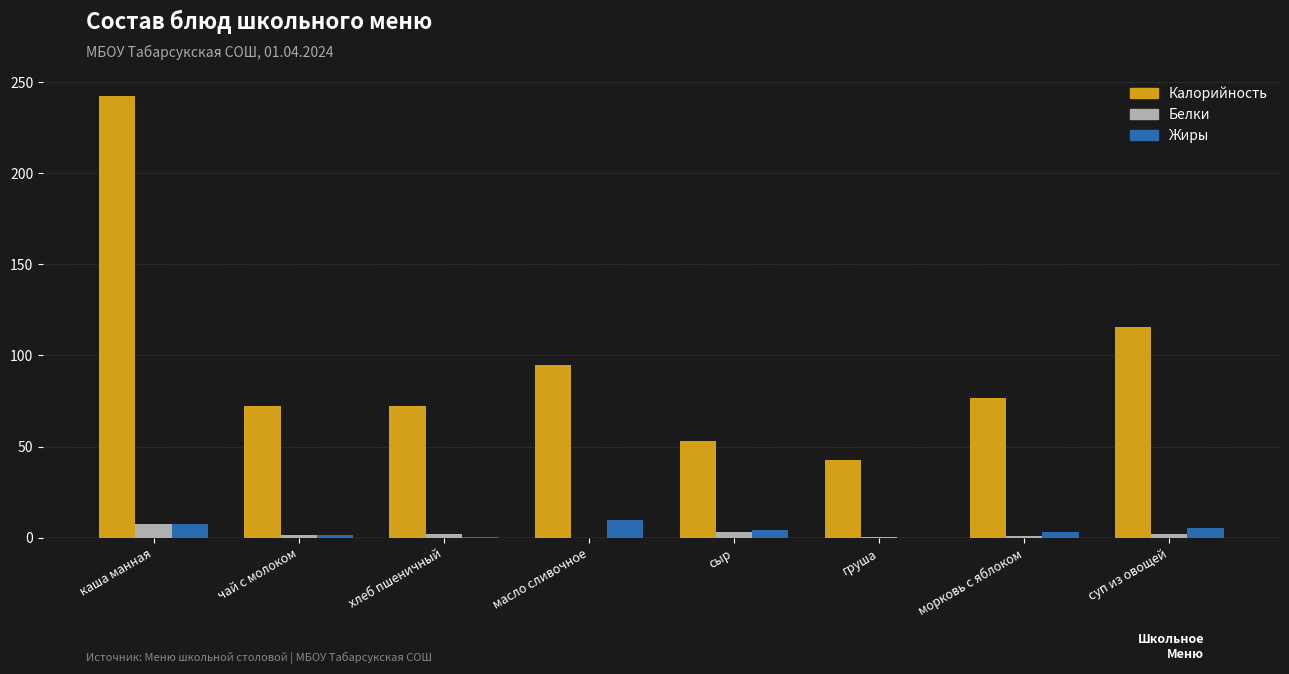

What is the highest value of the Жиры series?

9.9